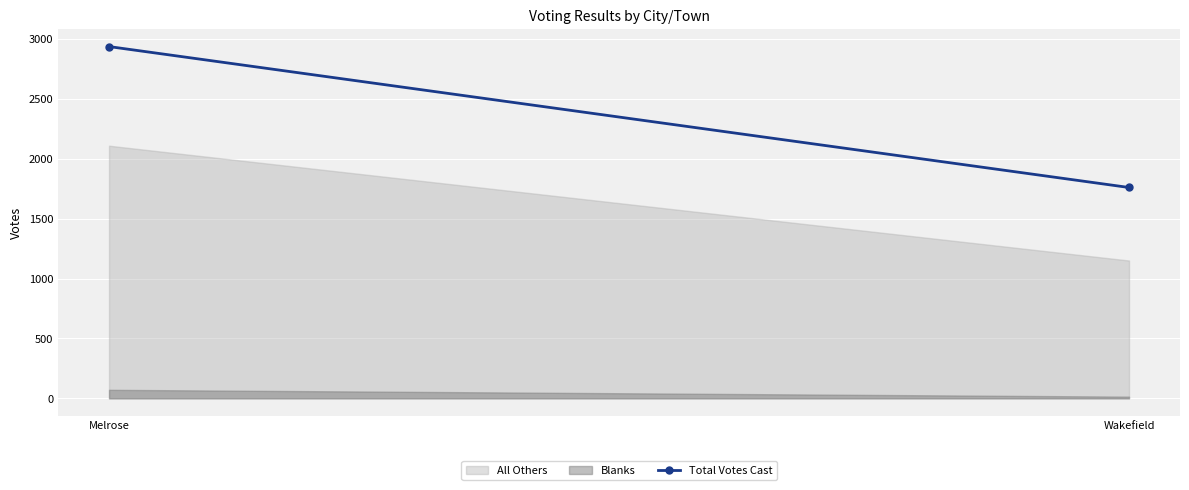

What is the sum of the values at Melrose and Wakefield?

4699